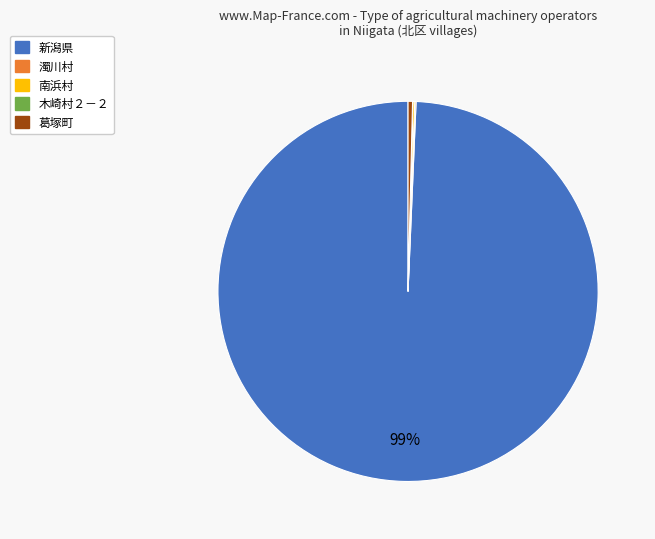

Combined, do 葛塚町 and 新潟県 account for over 50%?

Yes